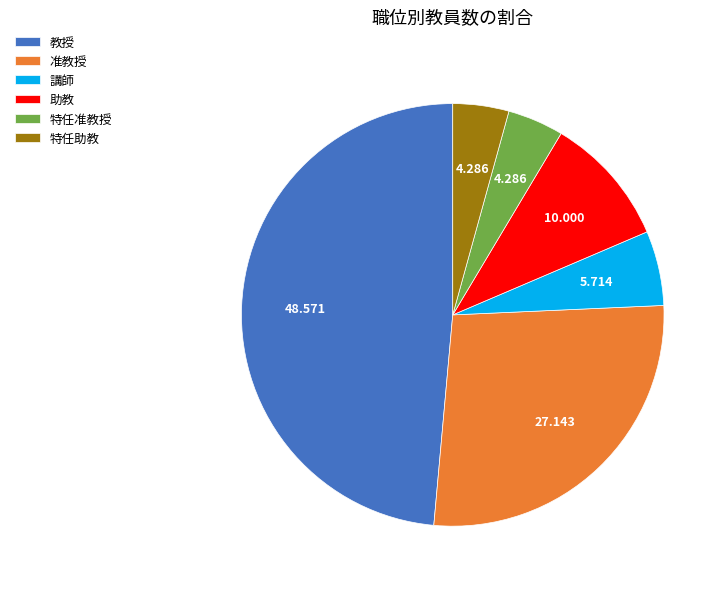

Which has a higher value, 准教授 or 特任准教授?

准教授